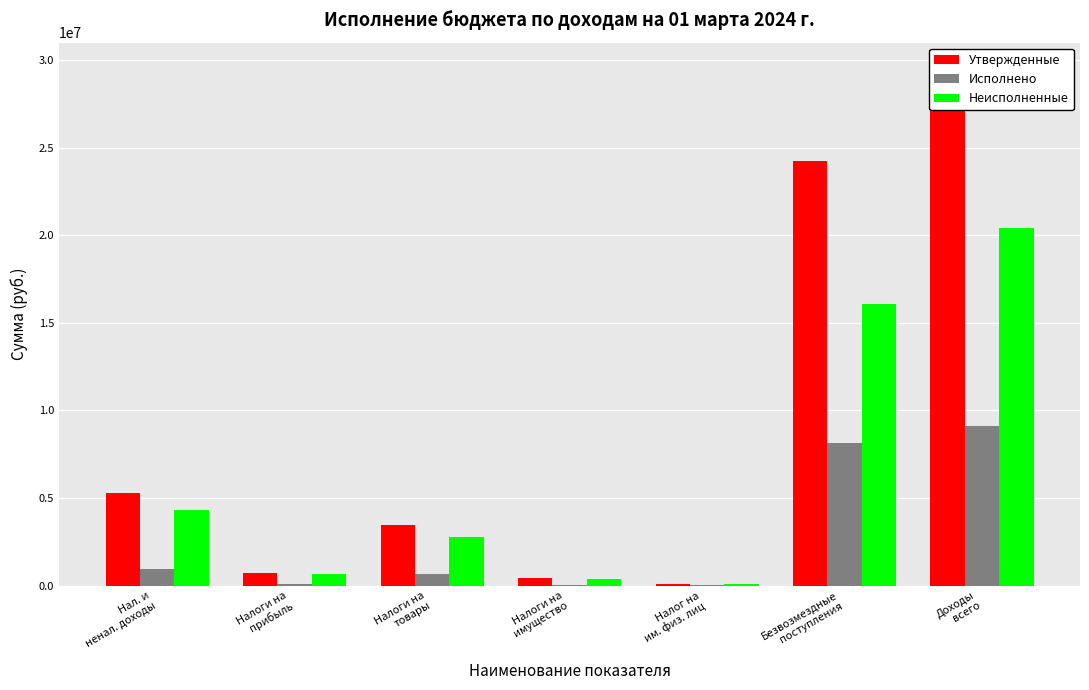

Reading left to right, what are all the values shown in this chart?

Утвержденные: 5288400.0	730000.0	3435200.0	402000.0	95000.0	24231720.0	29520120.0
Исполнено: 964277.2	92635.7	680181.3	56814.6	4589.9	8134936.0	9099213.2
Неисполненные: 4324122.8	637364.3	2755018.7	345185.4	90410.1	16096784.0	20420906.8